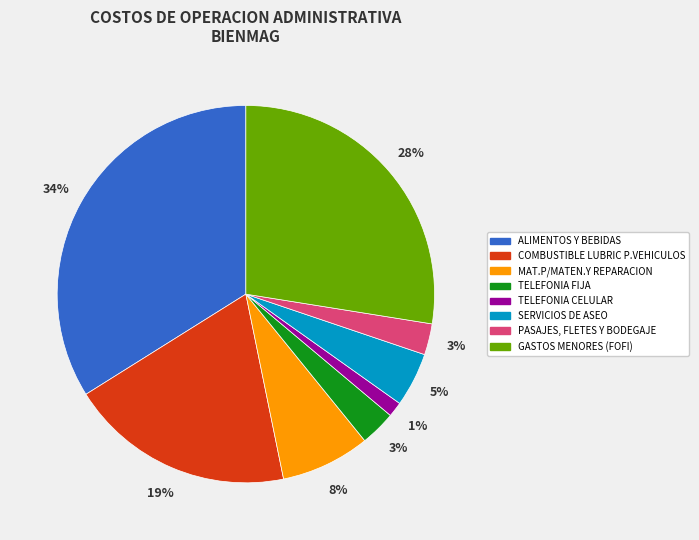

Do MAT.P/MATEN.Y REPARACION and COMBUSTIBLE LUBRIC P.VEHICULOS together represent more than half of the pie?

No